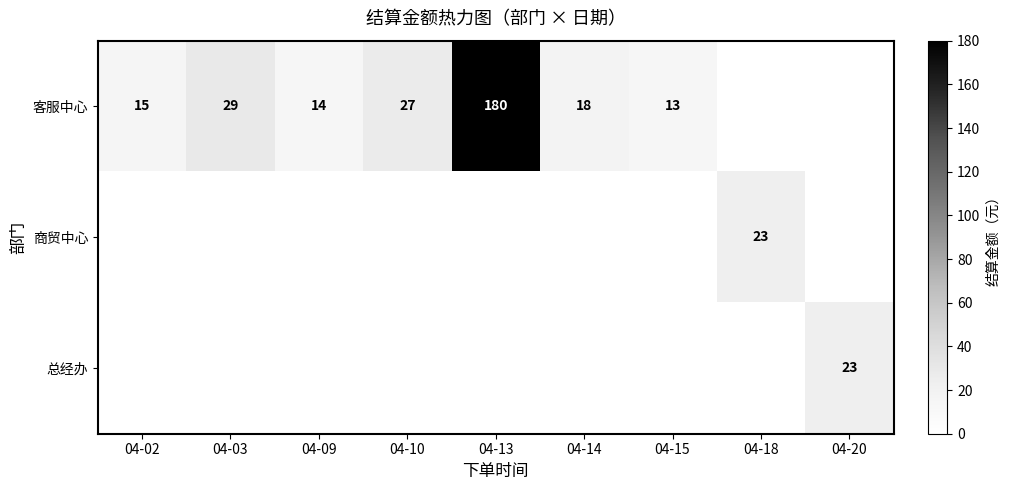

Is it true that 客服中心 equals 14 at 04-09?

True